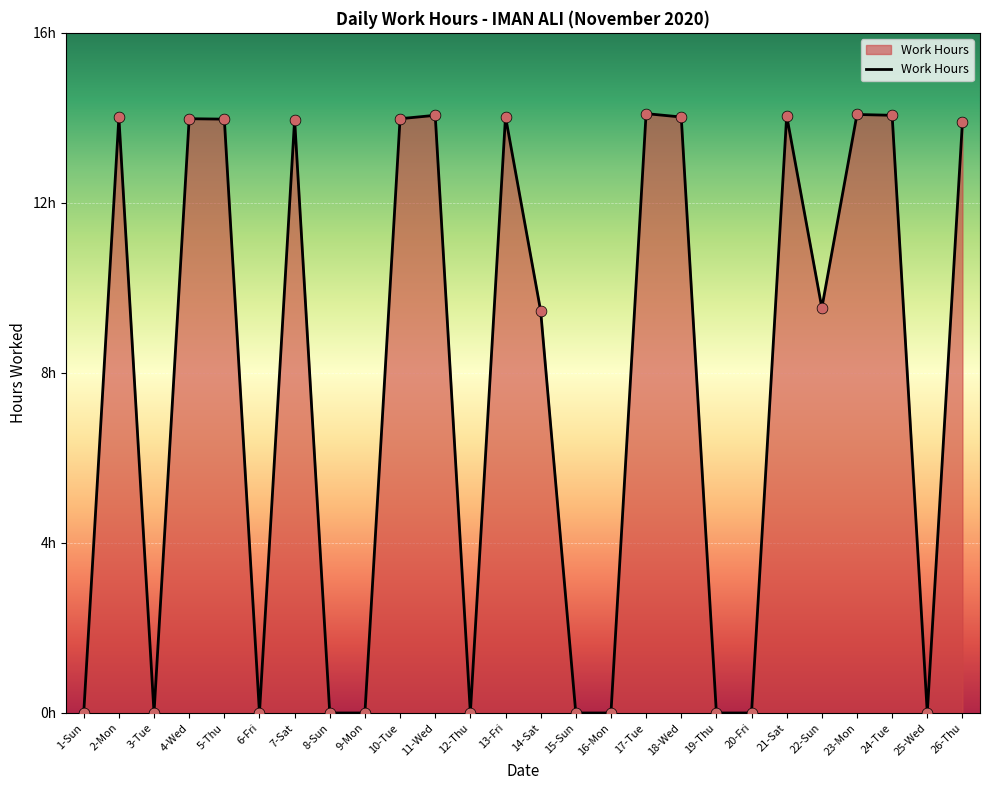

Between 13-Fri and 6-Fri, which is larger?

13-Fri